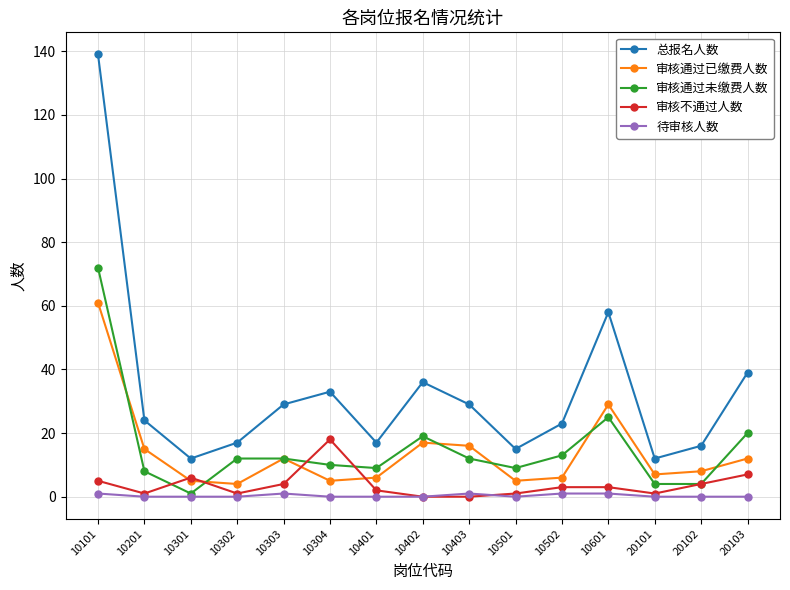

What is the spread (max minus min) of values at 10301?

12